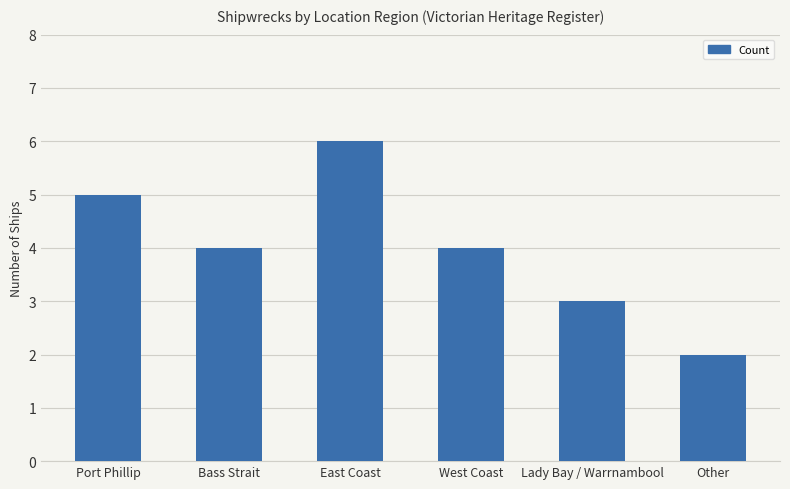

What is the maximum value shown in the chart?

6